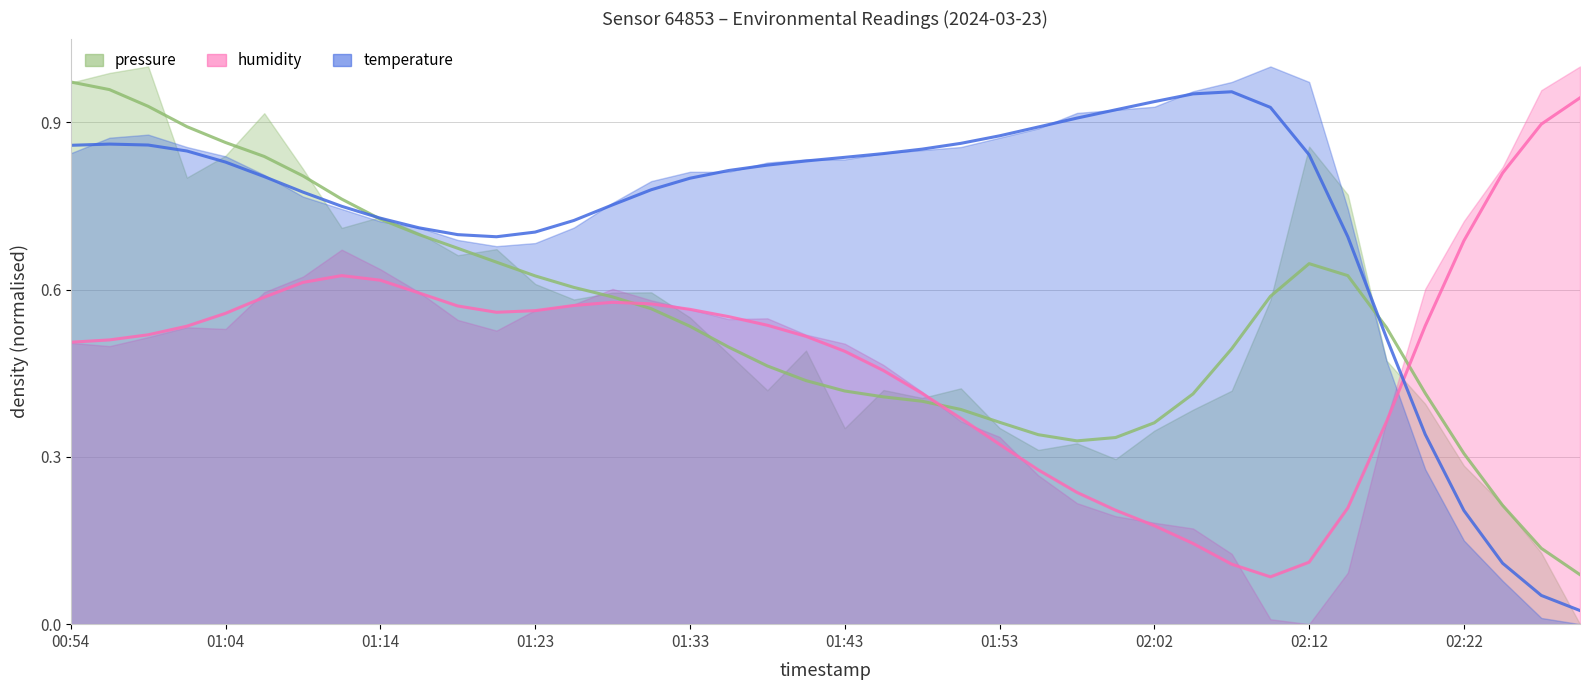

Rank the categories by humidity value from lowest to highest.

02:10, 02:07, 02:12, 02:05, 02:02, 02:00, 02:15, 01:57, 01:55, 01:53, 02:17, 01:50, 01:48, 01:45, 01:43, 00:54, 00:57, 01:40, 00:59, 01:02, 02:19, 01:38, 01:36, 01:04, 01:21, 01:23, 01:33, 01:19, 01:26, 01:31, 01:28, 01:06, 01:16, 01:09, 01:14, 01:11, 02:22, 02:24, 02:27, 02:29